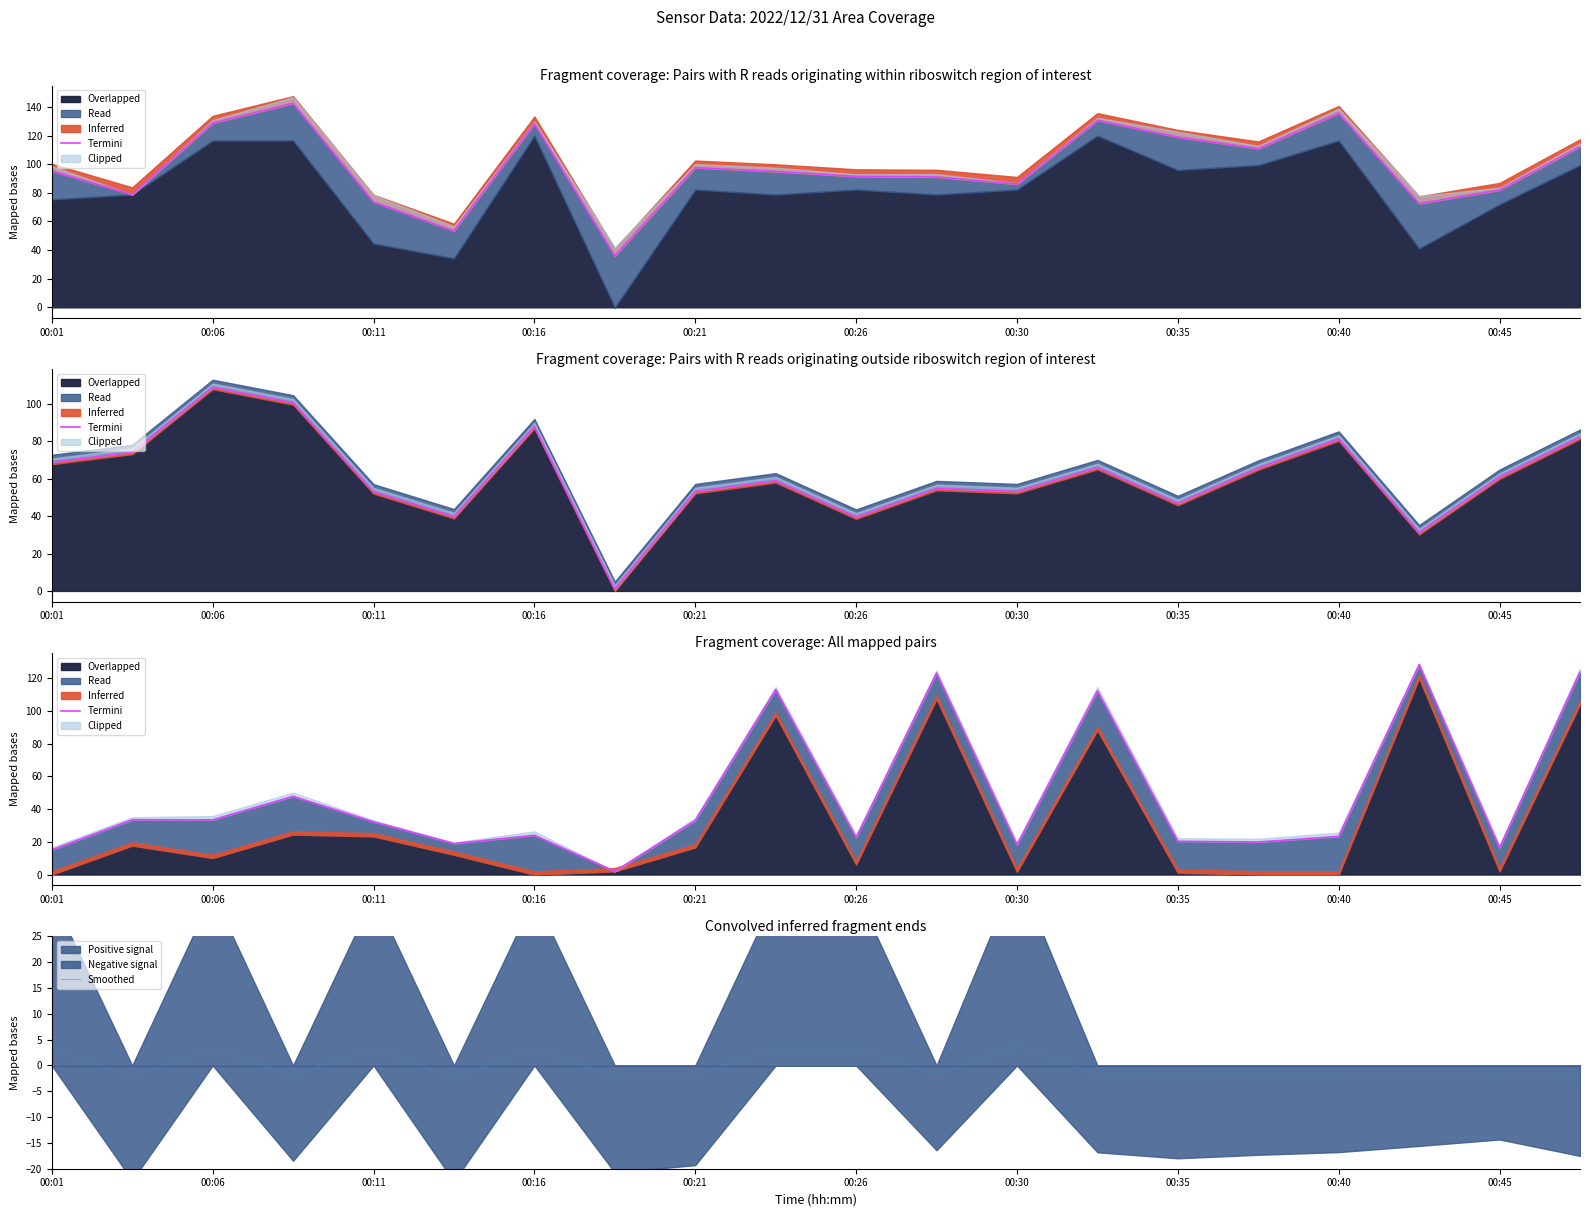

The Smoothed series shows 3.3 at 00:06. True or false?

True